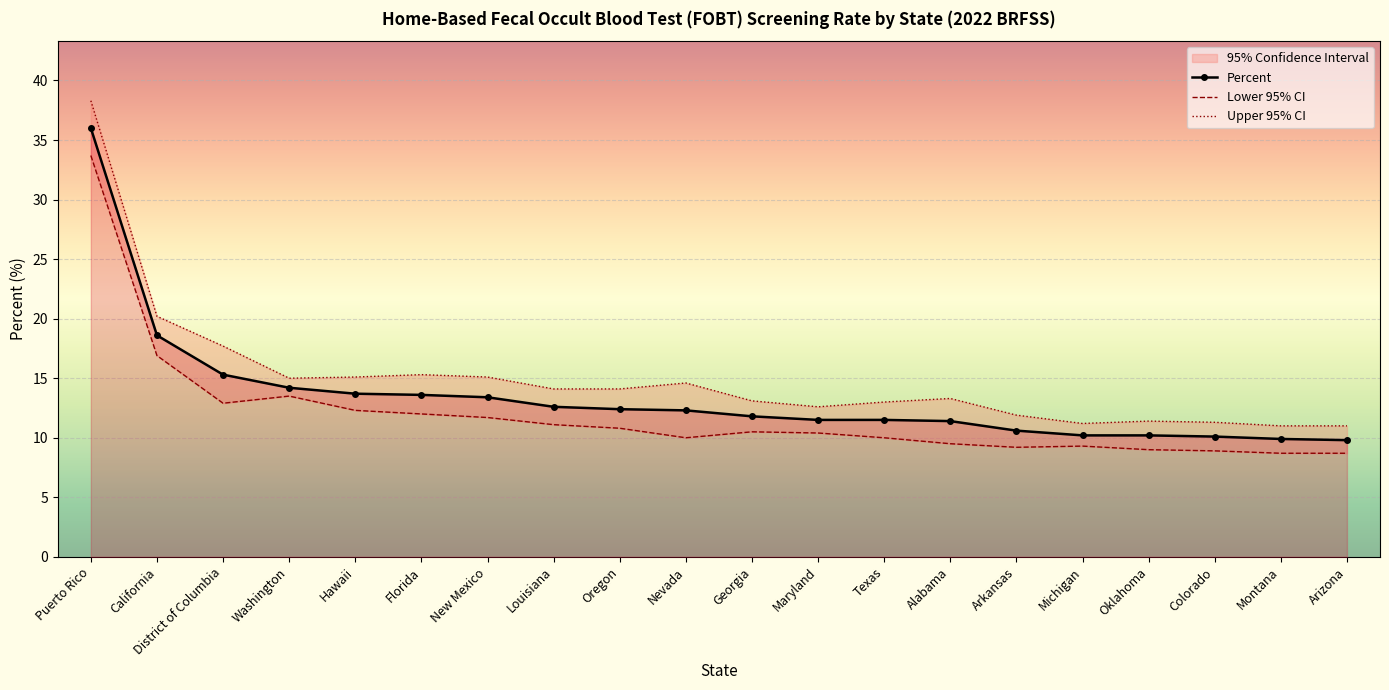

List the labels in order of Percent value, smallest first.

Arizona, Montana, Colorado, Michigan, Oklahoma, Arkansas, Alabama, Maryland, Texas, Georgia, Nevada, Oregon, Louisiana, New Mexico, Florida, Hawaii, Washington, District of Columbia, California, Puerto Rico